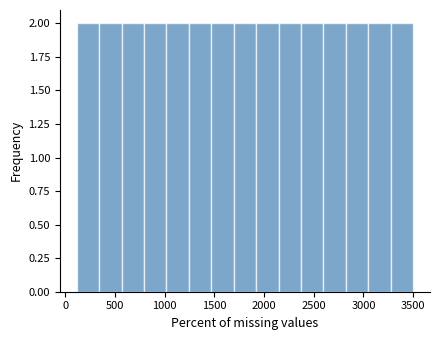

Reading left to right, transcribe this chart: for each bar, give the range it covers on the x-axis and its height. Neither the bar edges nor the heights are printed on the chart, so give them approximately, as read against the axes.

100 to 350: 2
350 to 550: 2
550 to 800: 2
800 to 1000: 2
1000 to 1250: 2
1250 to 1450: 2
1450 to 1700: 2
1700 to 1900: 2
1900 to 2150: 2
2150 to 2350: 2
2350 to 2600: 2
2600 to 2800: 2
2800 to 3050: 2
3050 to 3250: 2
3250 to 3500: 2